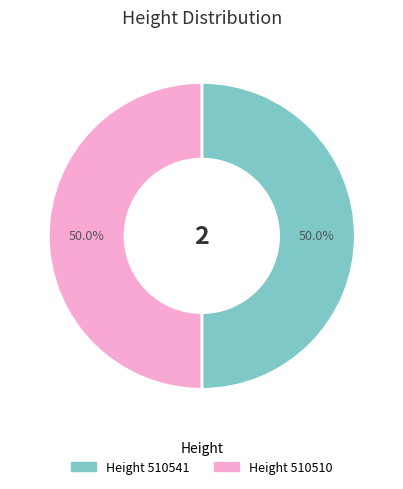

How many segments does this pie chart have?

2